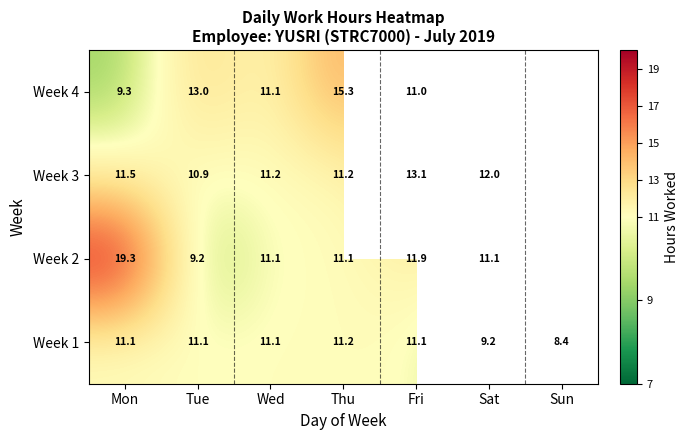

Where does the Week 1 series first go above 11?

Mon